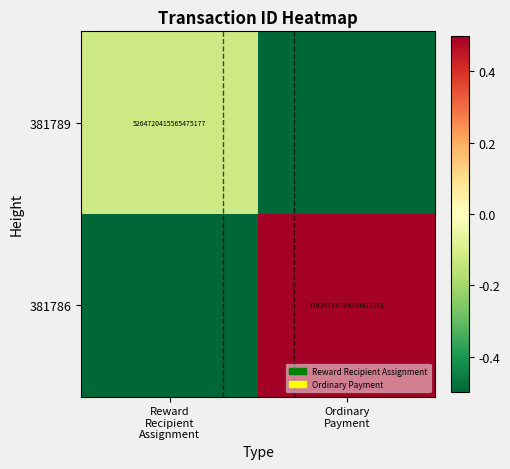

Which label corresponds to the largest value in the chart?

Ordinary
Payment